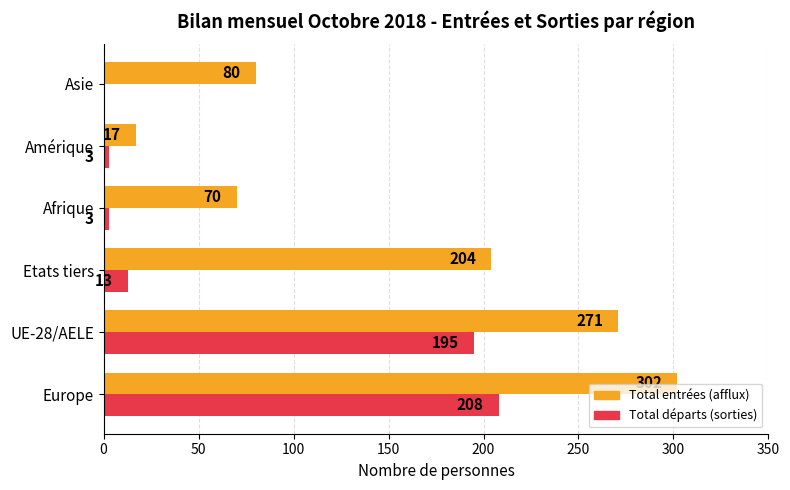

Between UE-28/AELE and Etats tiers, which series saw the biggest shift?

Total départs (sorties)